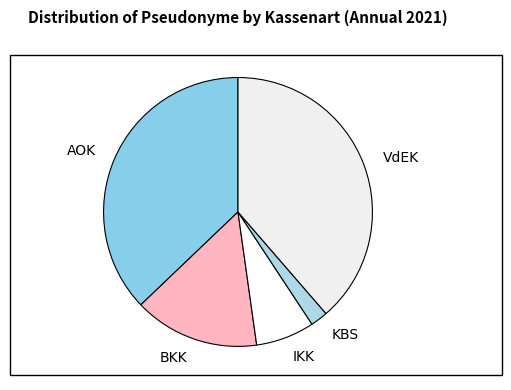

Rank the categories by value from highest to lowest.

VdEK, AOK, BKK, IKK, KBS